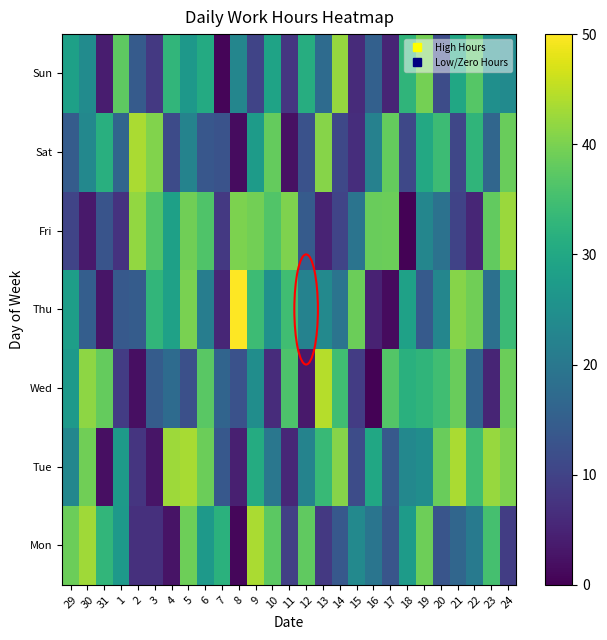

Between 5 and 13, which is larger?

5